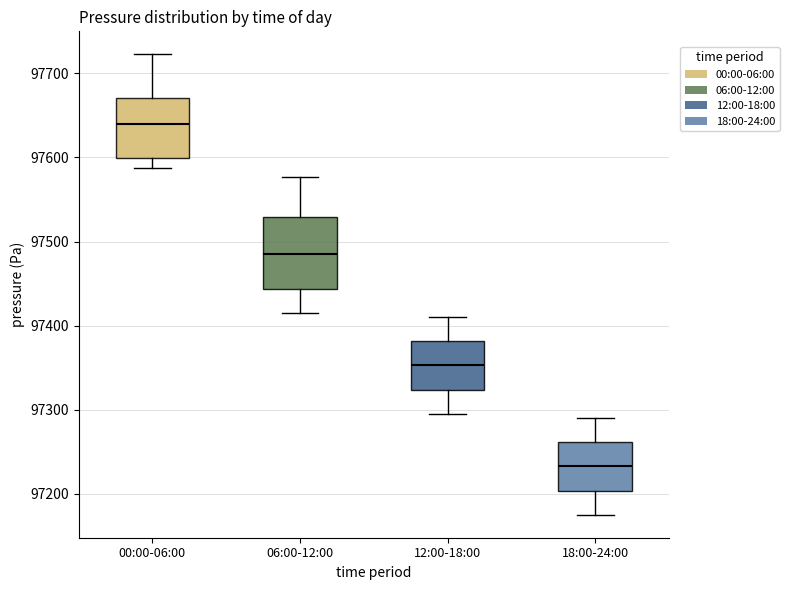

Where does the median line of the box for 18:00-24:00 sit on the y-axis? The values are not printed on the chart, so give them approximately, as read against the axis.

97230